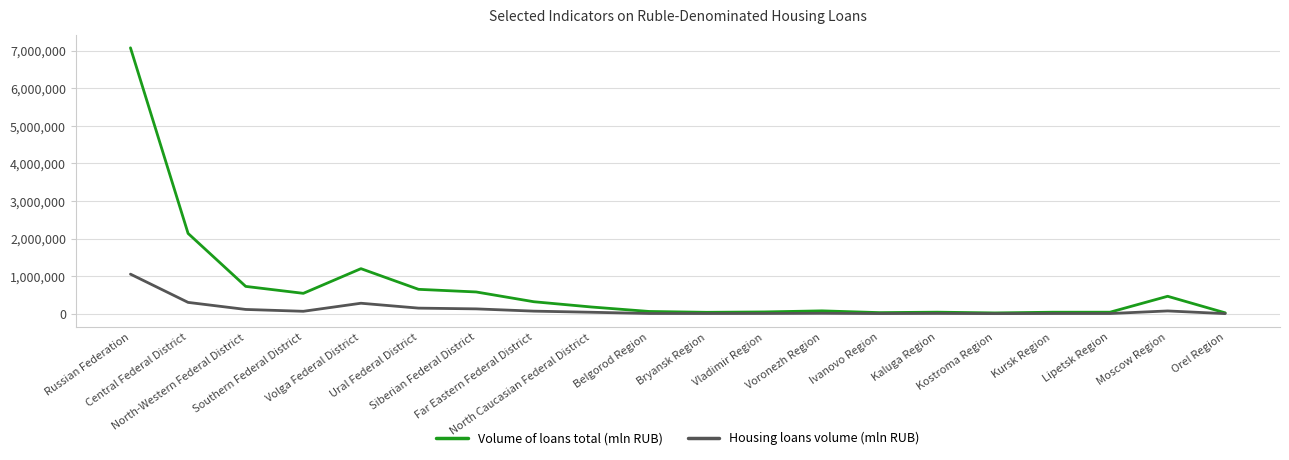

Which series has the largest total across all categories?

Volume of loans total (mln RUB)